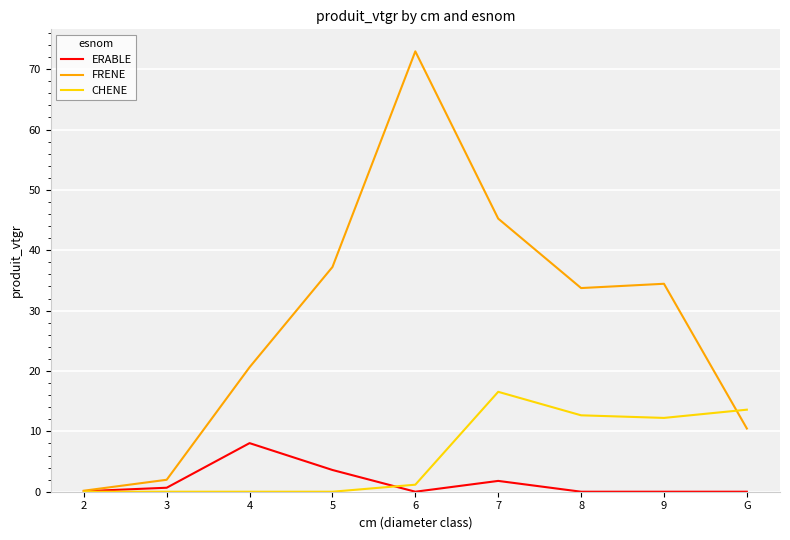

Which series has the largest total across all categories?

FRENE